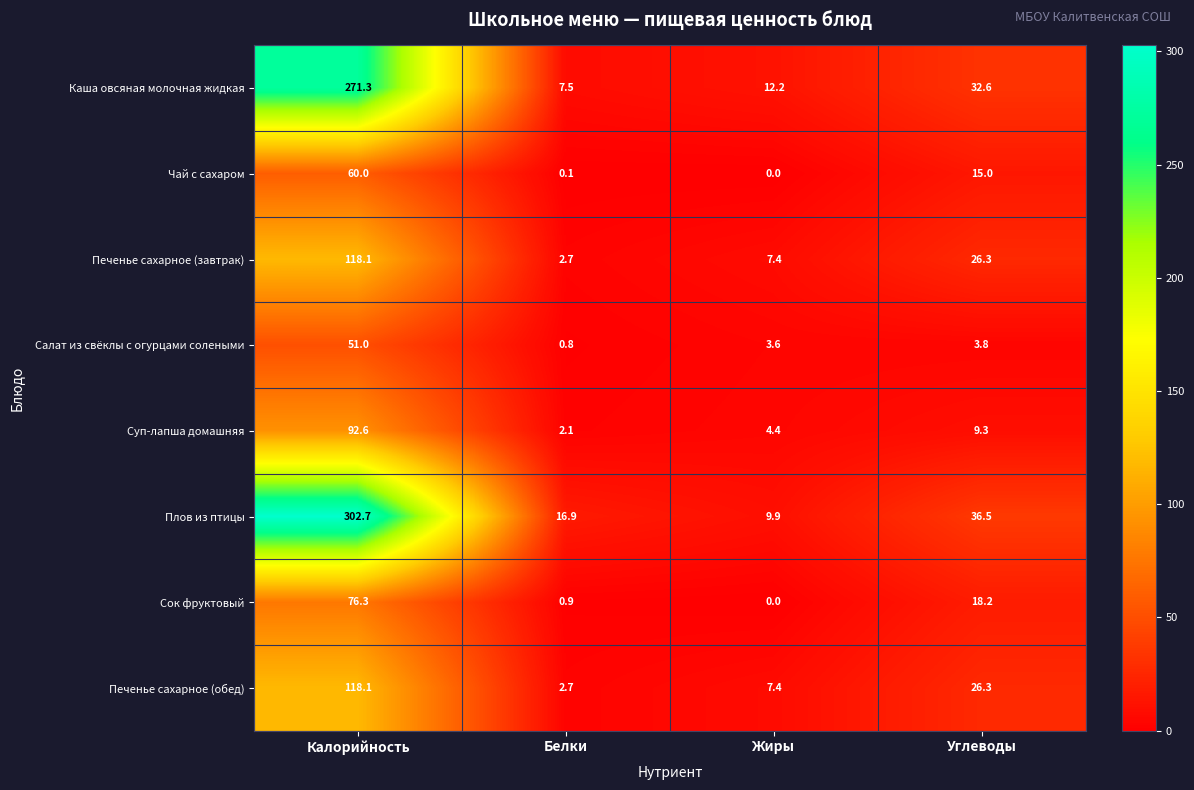

At which category is the sum across all series the highest?

Калорийность